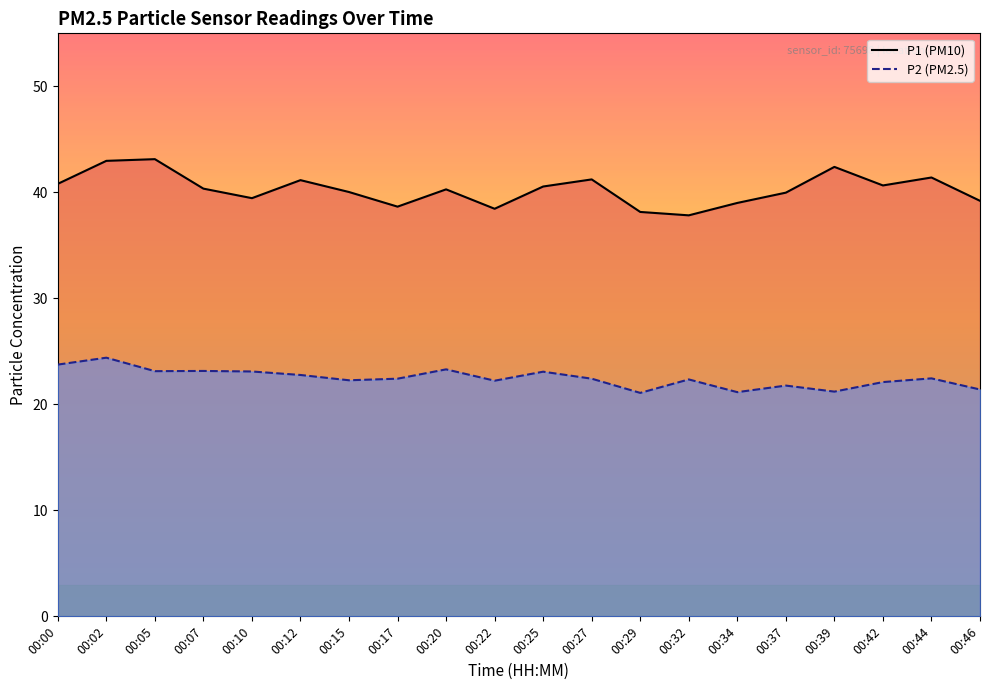

Which series has the widest spread of values?

P1